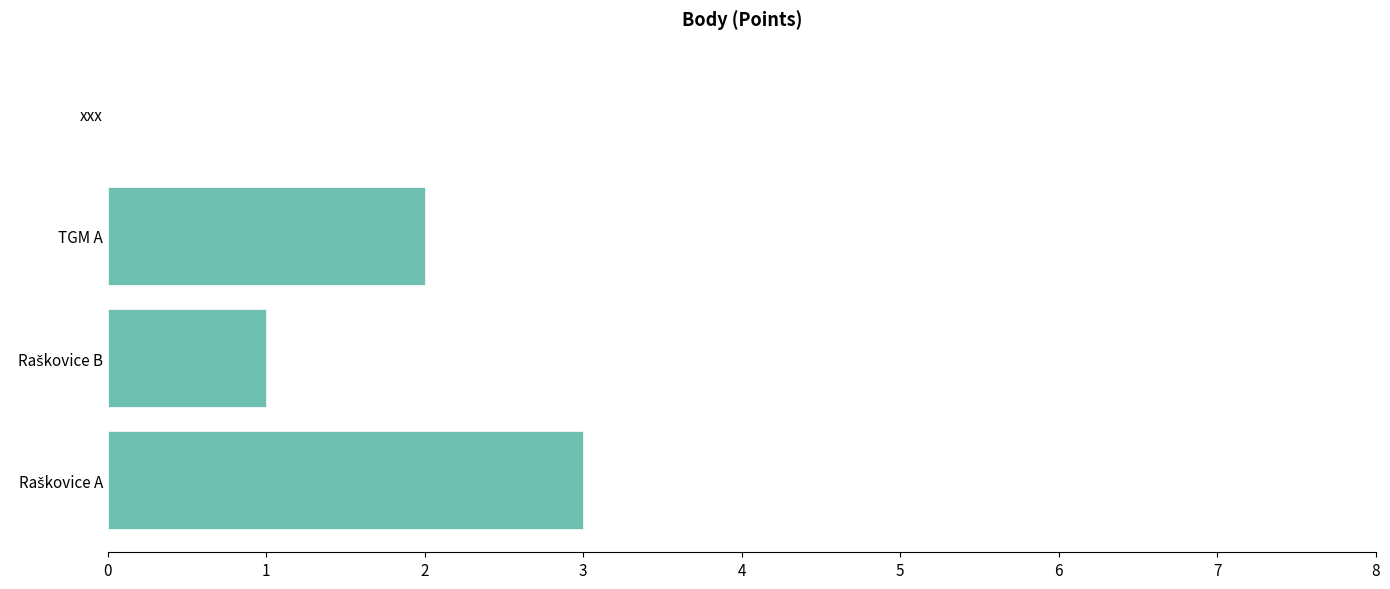

How many values are above zero?

3